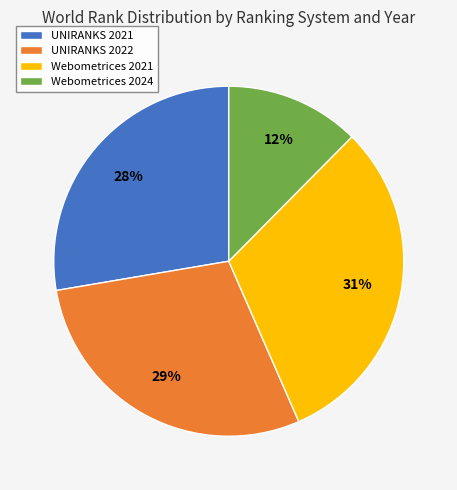

What percentage is the Webometrices 2021 slice, to the nearest percent?

31%